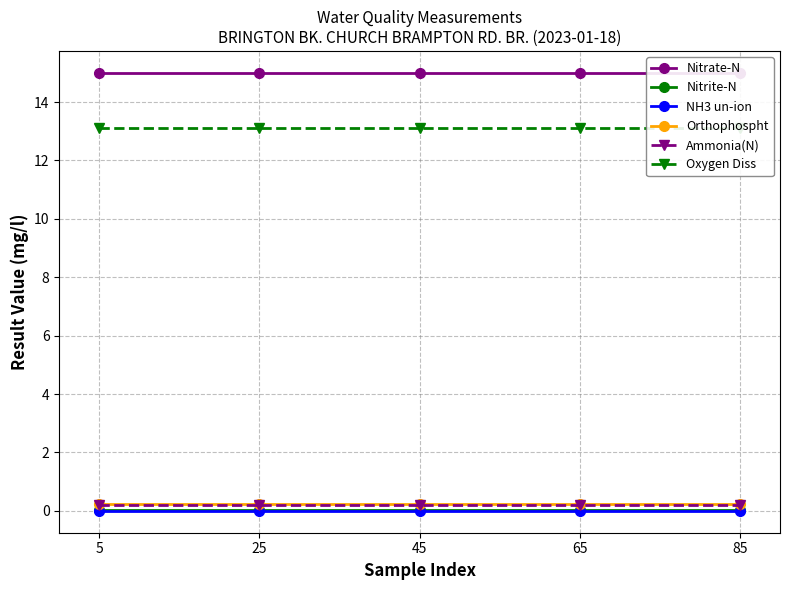

True or false: Nitrite-N and Nitrate-N intersect in this chart.

False